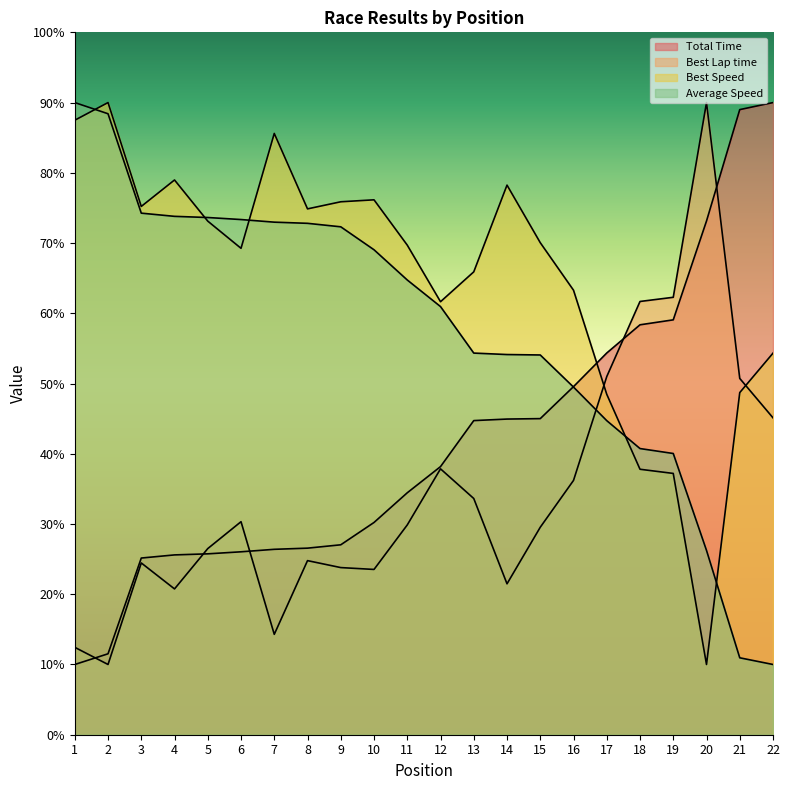

Which label corresponds to the largest value in the chart?

22